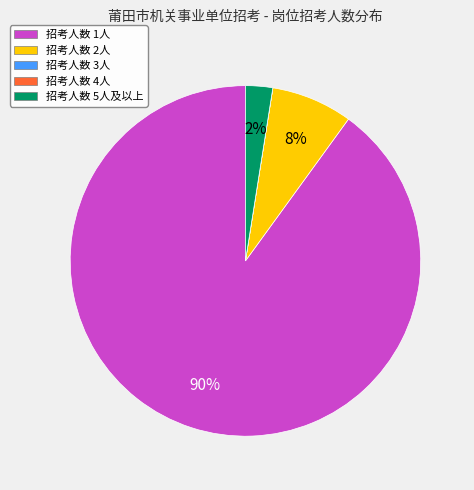

Is there a majority slice in this chart?

Yes